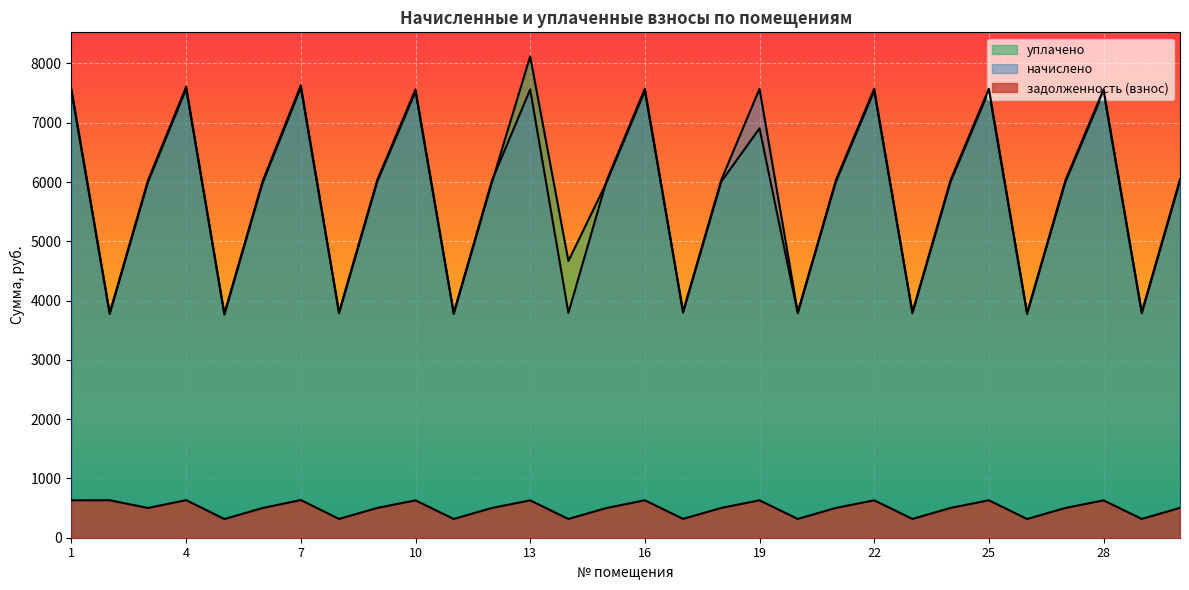

How many data points does each series have?

30